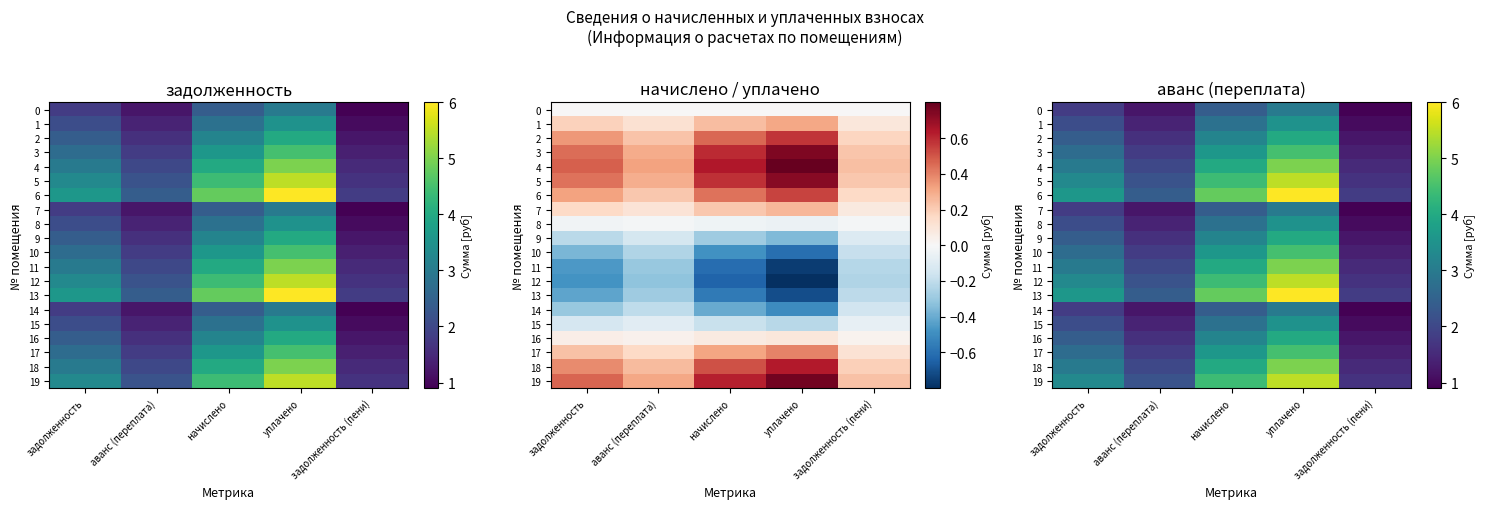

How many values in the 16 series are below 2?

2